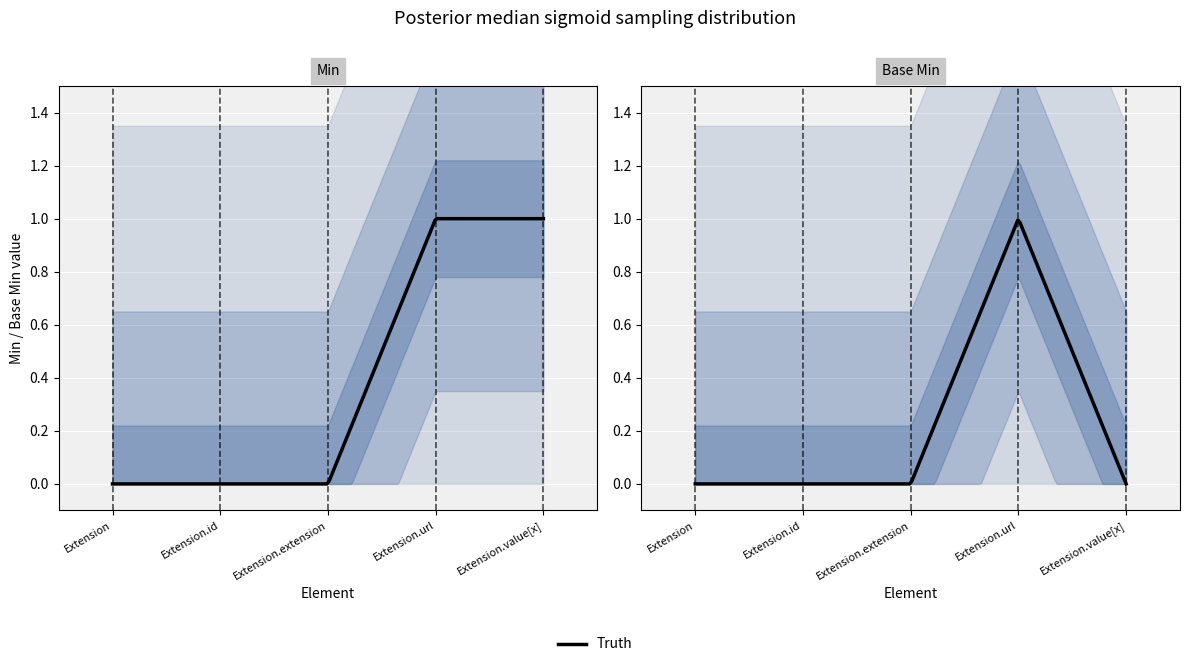

What is the label of the 5th point from the left?

Extension.value[x]